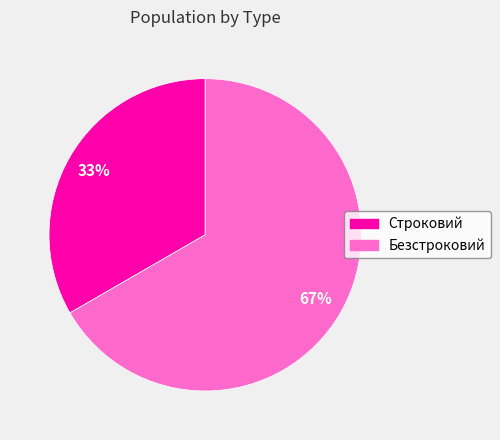

Is there a majority slice in this chart?

Yes